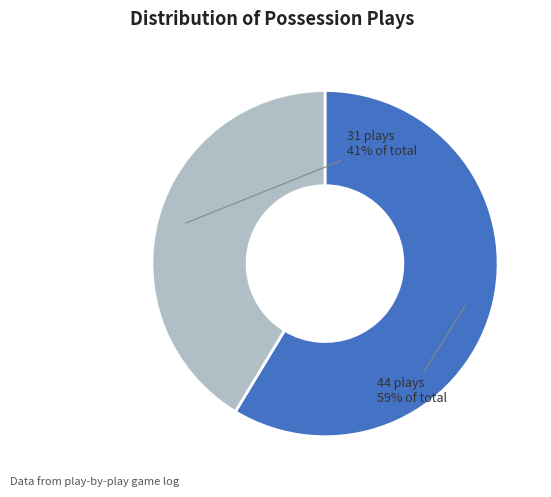

Is there any slice that represents more than half of the pie?

Yes